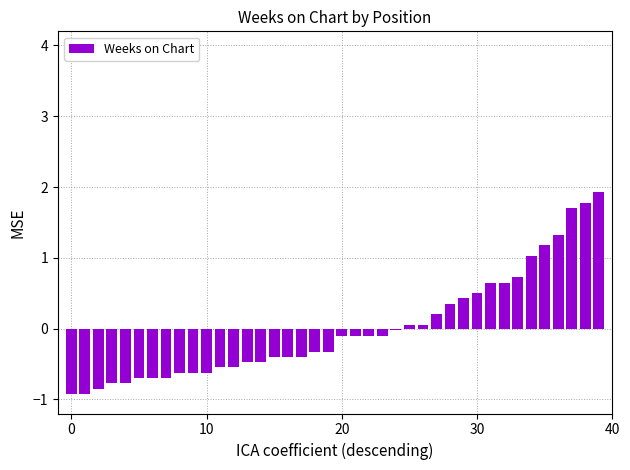

What is the difference between the second highest and minimum values?

2.7